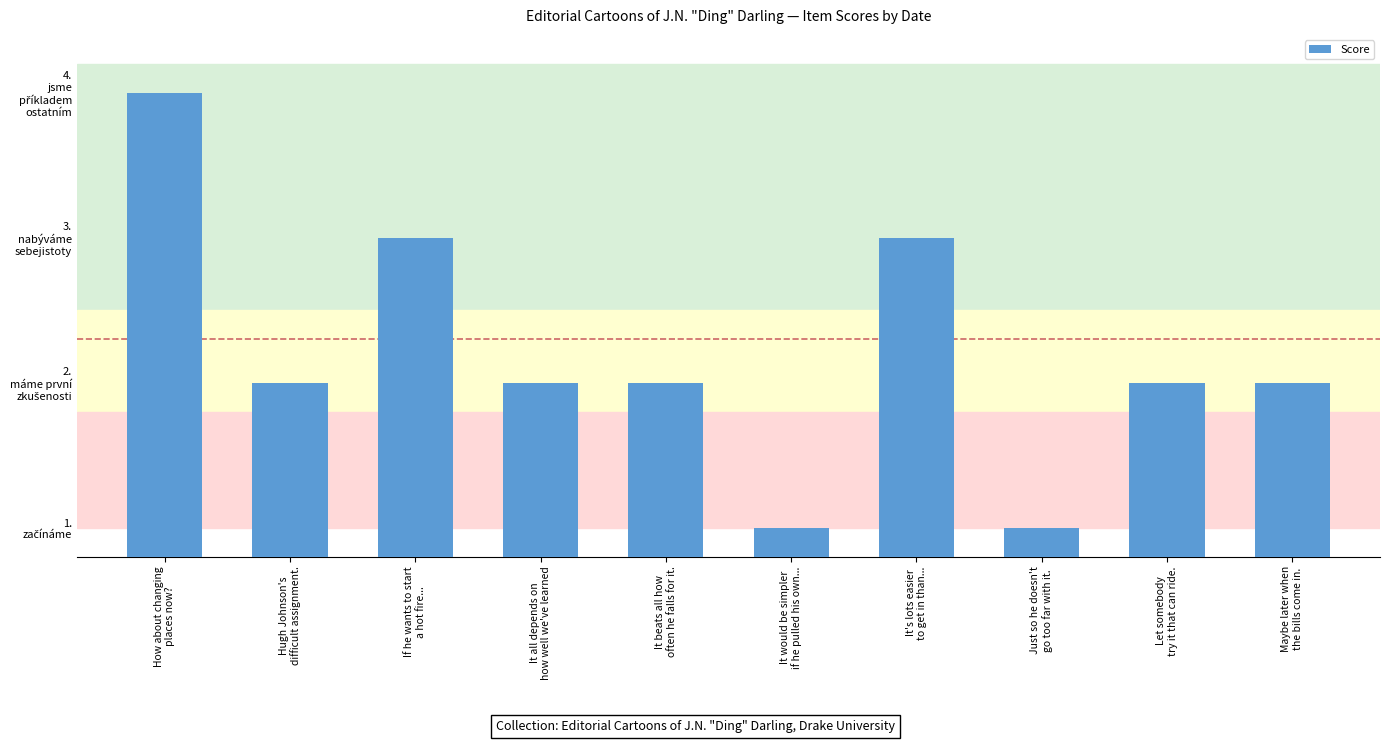

What is the label of the 10th bar from the right?

How about changing
places now?